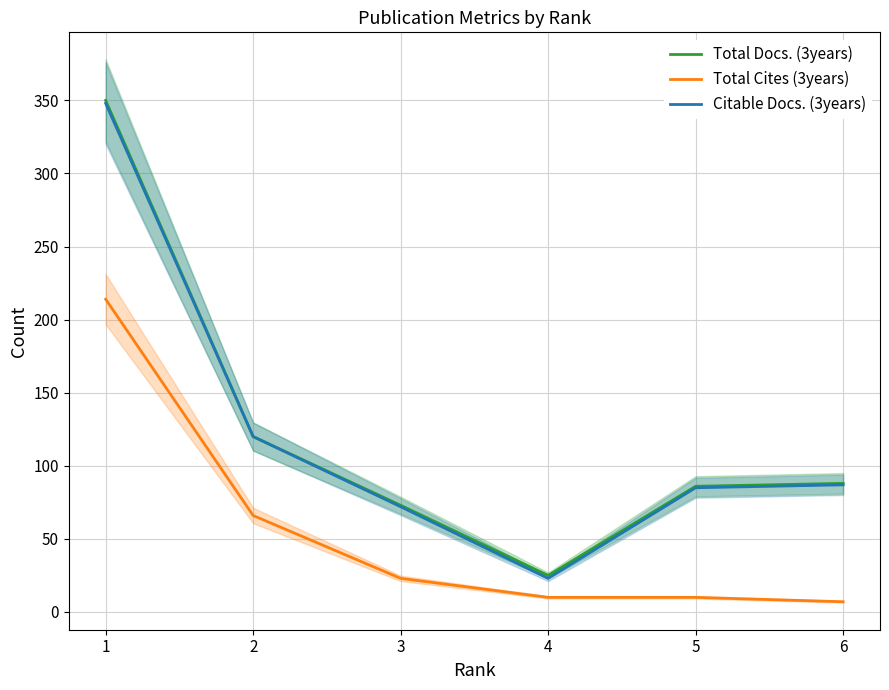

True or false: Citable Docs. (3years) and Total Cites (3years) cross at least once.

False